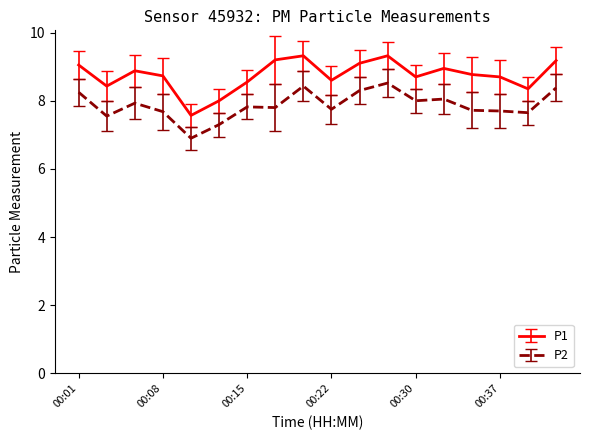

What is the average value of the P2 series?

7.9